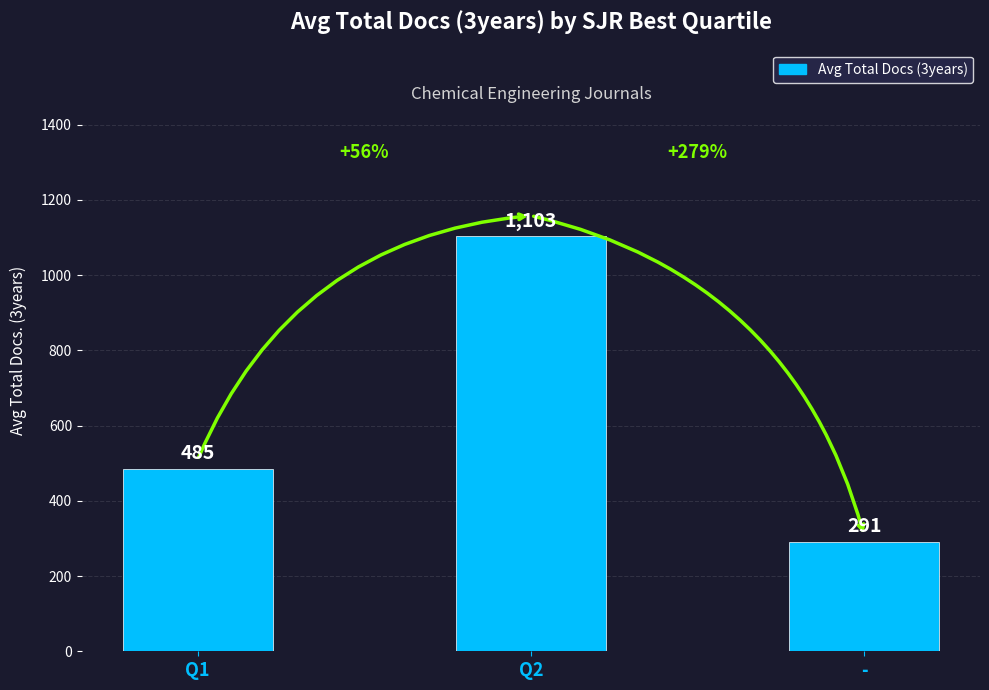

What is the label of the 2nd bar from the left?

Q2